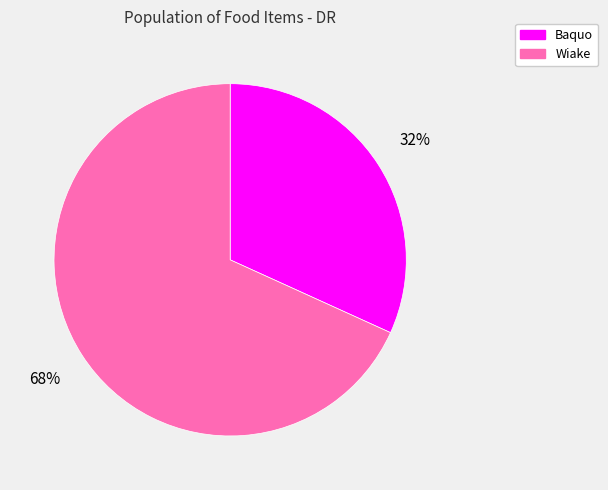

What is the ratio of the value at Wiake to the value at Baquo?

2.1